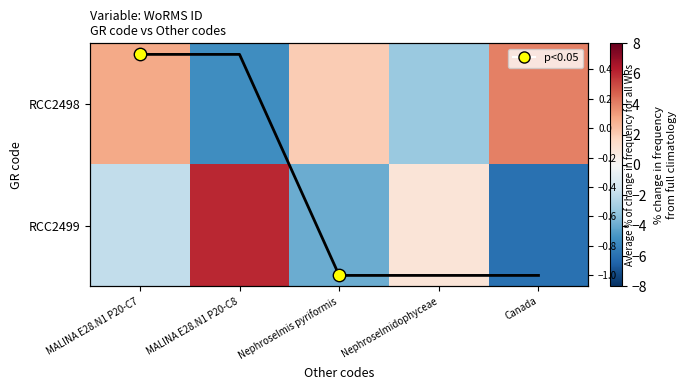

What is the difference between the highest and lowest values at MALINA E28.N1 P20-C8?

11.0